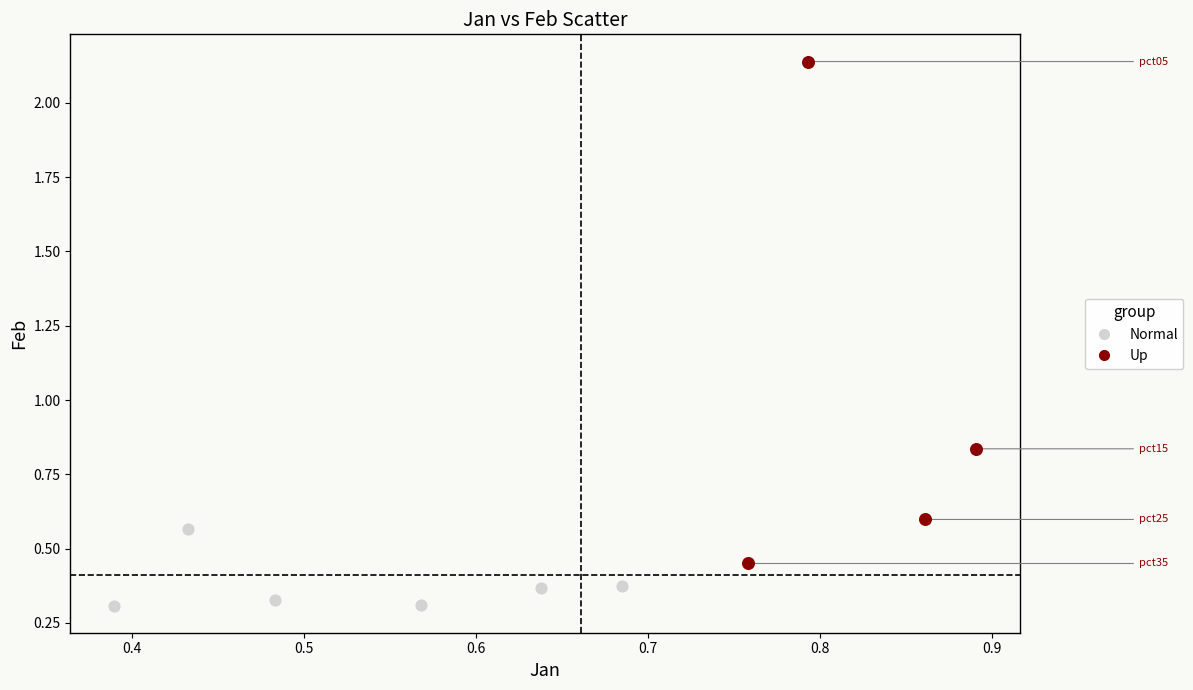

Which series has the widest spread of Y values?

Up